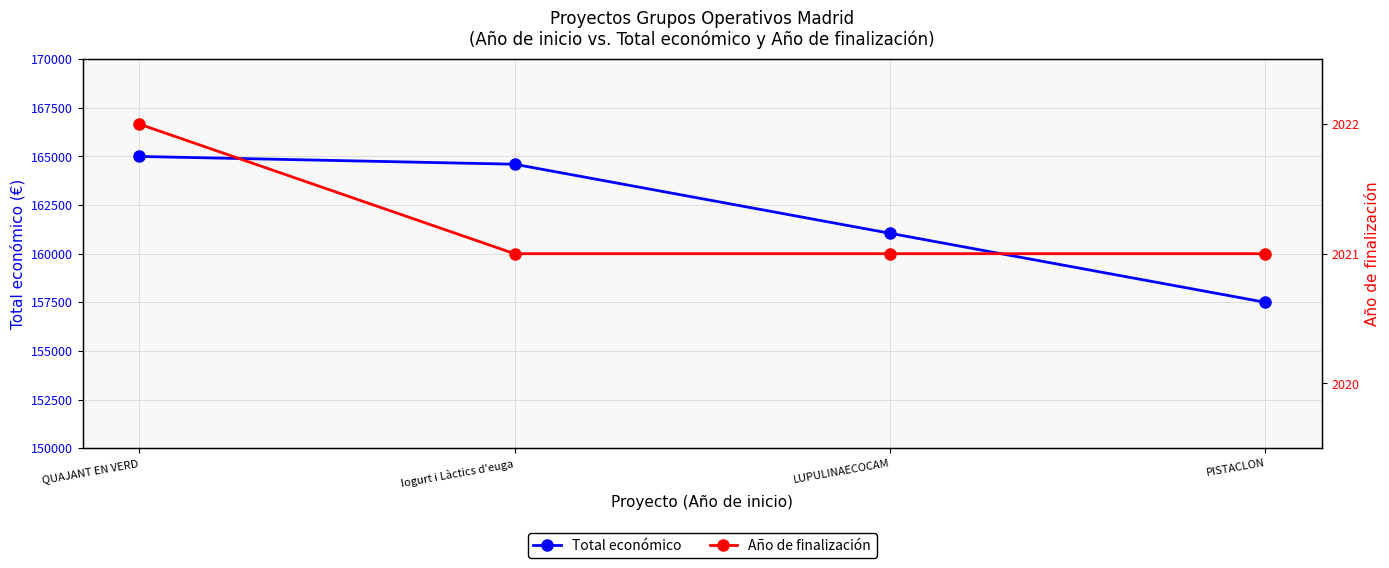

Rank the series at LUPULINAECOCAM from highest to lowest value.

Total económico, Año de finalización